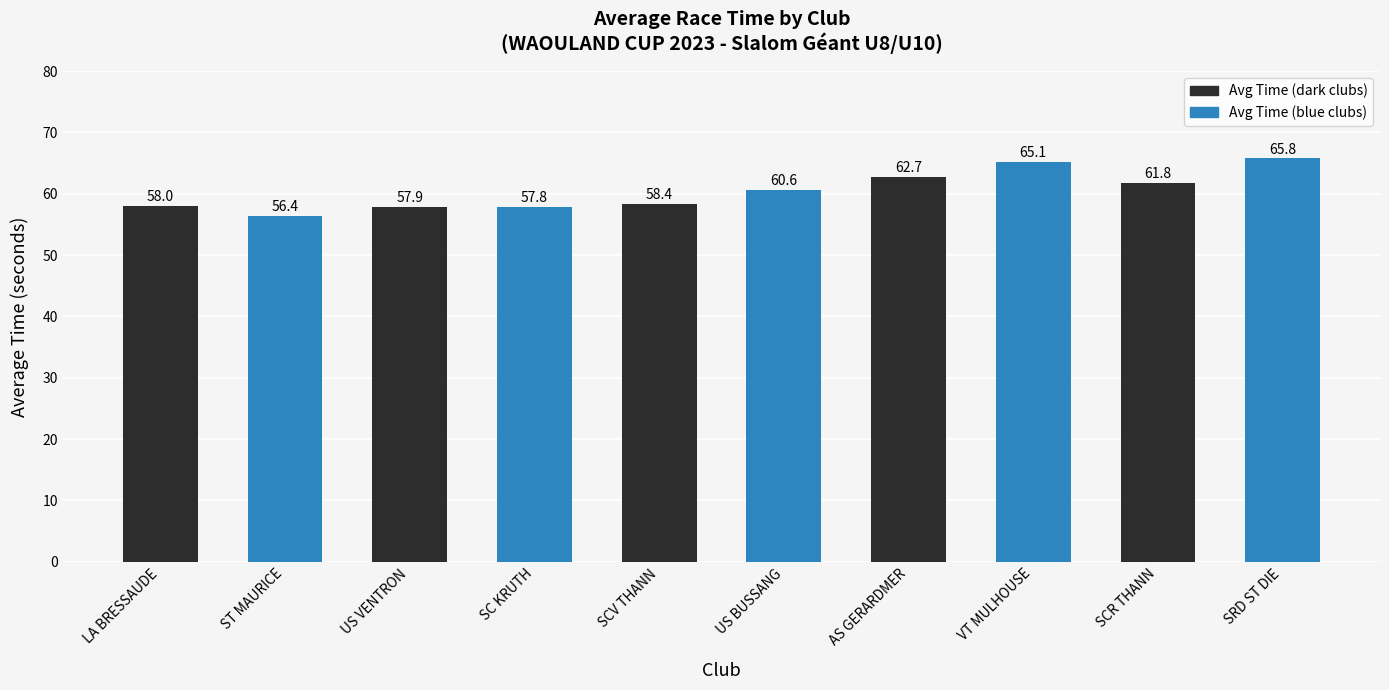

What position from the right is SCV THANN?

6